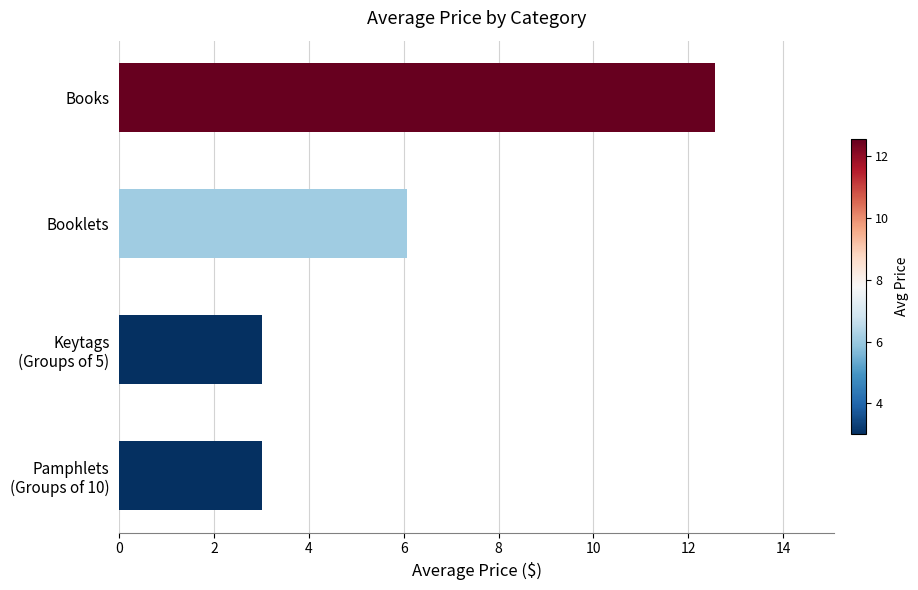

What is the difference between the maximum and minimum values?

9.6